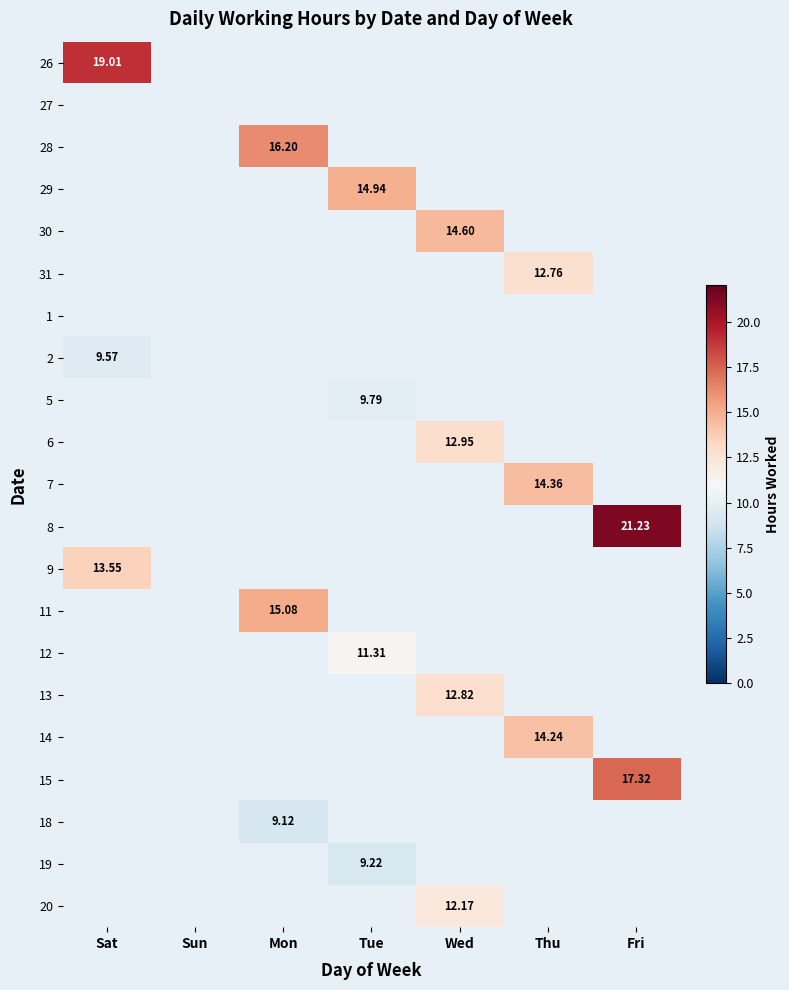

What is the highest value of the 15 series?

17.3